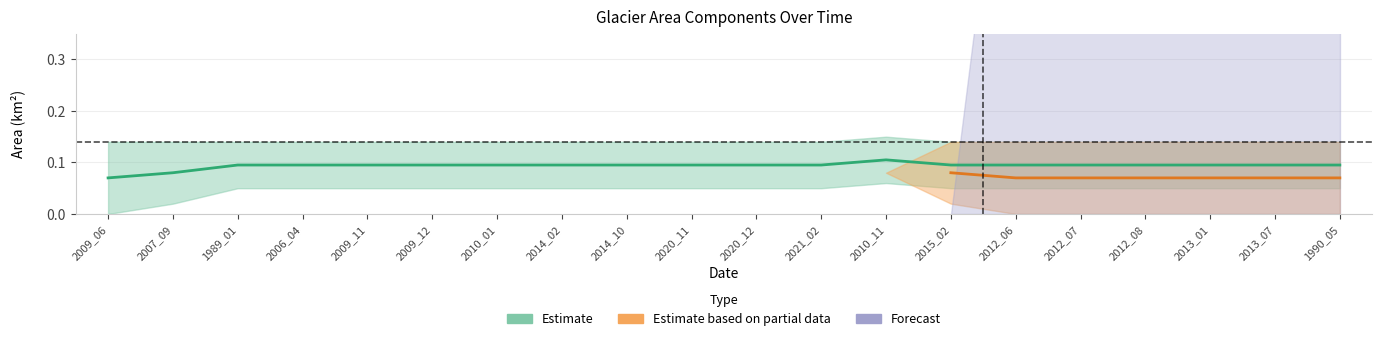

Count the Estimate values in the range 0 to 1.

20